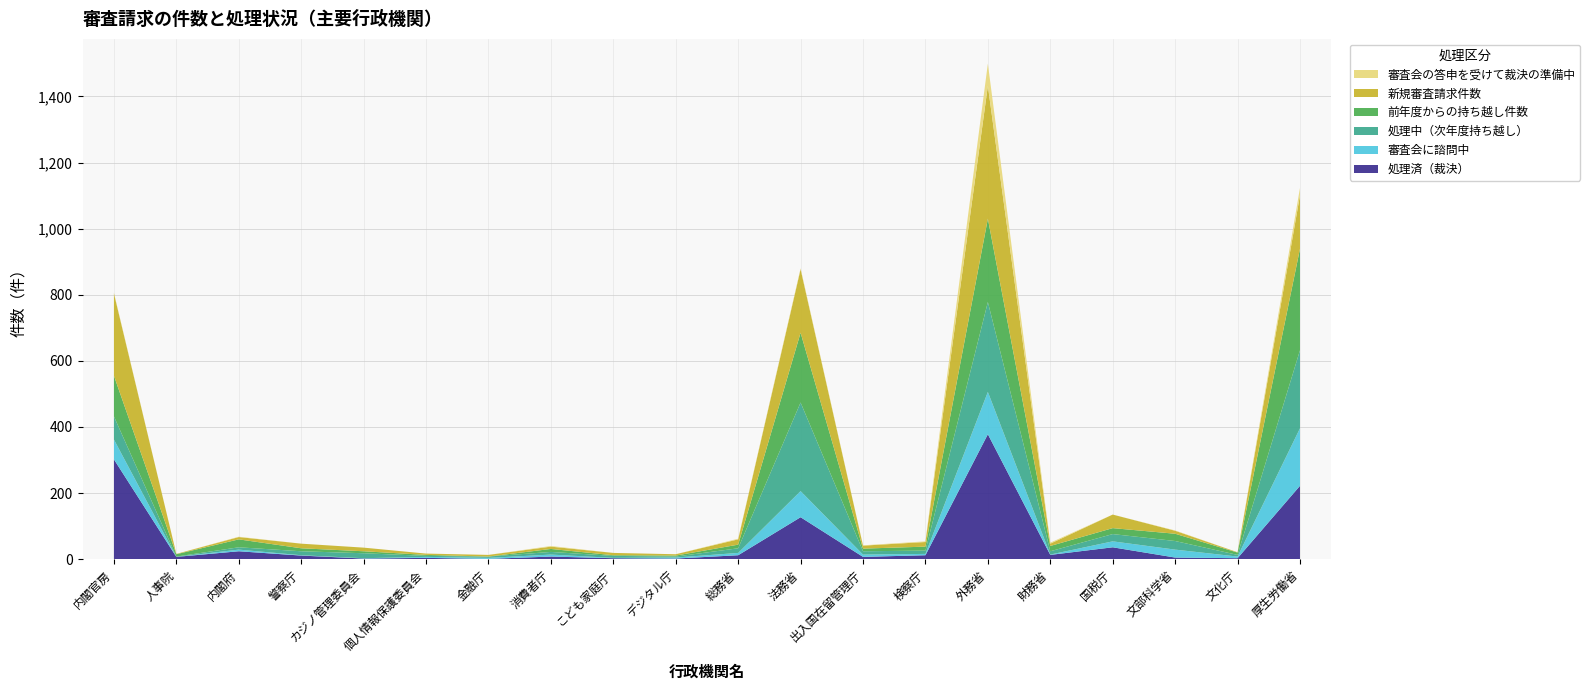

Reading left to right, transcribe all the data shown in this chart.

処理済（裁決）: 302	7	24	11	2	4	1	8	3	2	12	127	7	12	378	13	36	5	3	222
審査会に諮問中: 60	0	5	1	1	3	3	6	1	3	7	79	7	4	128	1	18	24	5	174
処理中（次年度持ち越し）: 70	1	7	12	15	3	4	8	6	3	14	268	10	10	272	10	22	26	5	236
前年度からの持ち越し件数: 123	7	24	9	6	3	0	9	2	3	11	211	8	12	252	16	18	22	7	307
新規審査請求件数: 249	1	7	14	11	4	5	7	7	4	16	192	9	14	402	7	41	9	1	162
審査会の答申を受けて裁決の準備中: 2	0	1	0	0	0	0	2	0	0	2	3	1	2	67	3	0	1	0	22